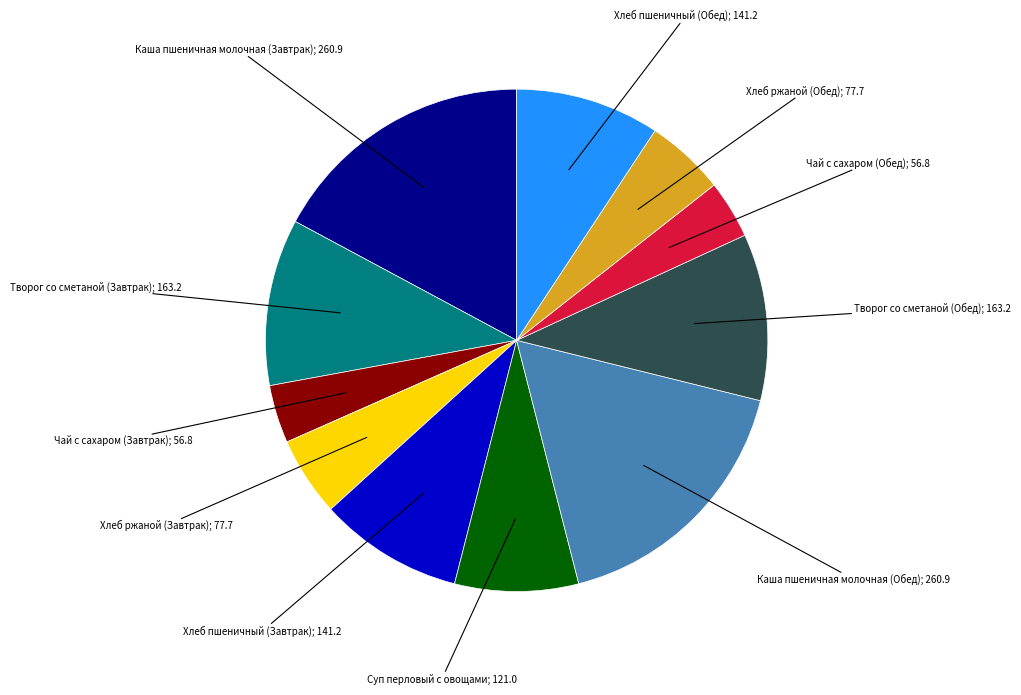

Is there a majority slice in this chart?

No